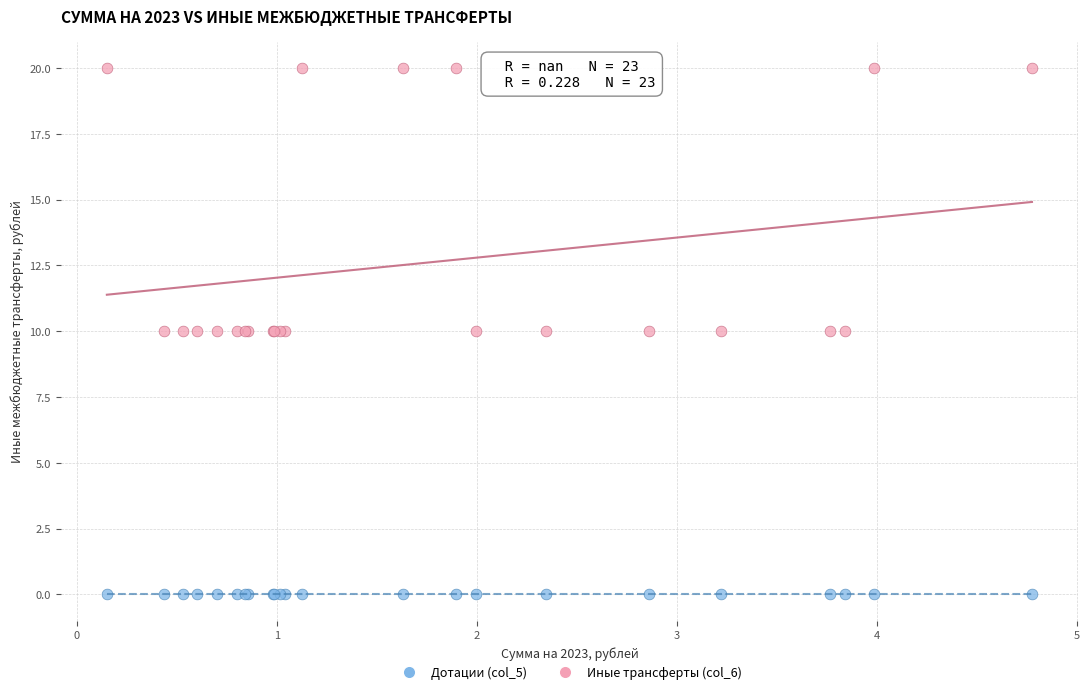

Which series contains the highest Y value?

Иные трансферты (col_6)